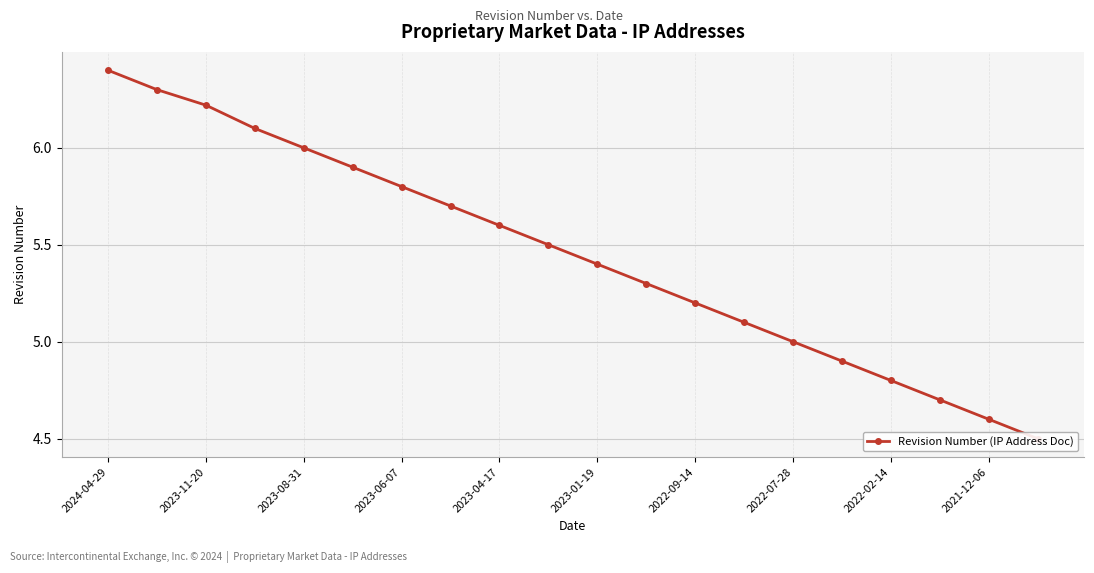

Is it true that the value at 2022-07-28 is 5.0?

True